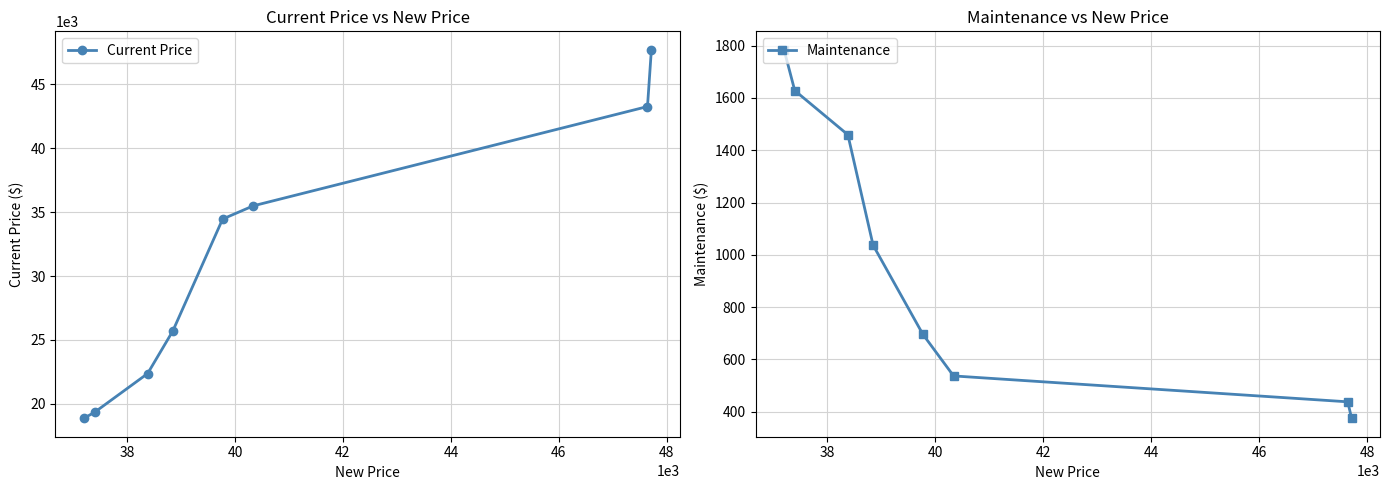

Reading left to right, transcribe all the data shown in this chart.

Current Price: 18869	19336	22370	25704	34465	35499	43270	47714
Maintenance: 1784	1628	1459	1037	696	537	438	375